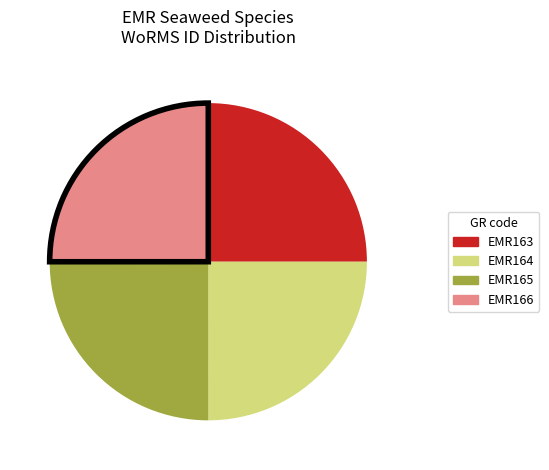

The EMR163 slice represents 25% of the pie. True or false?

True